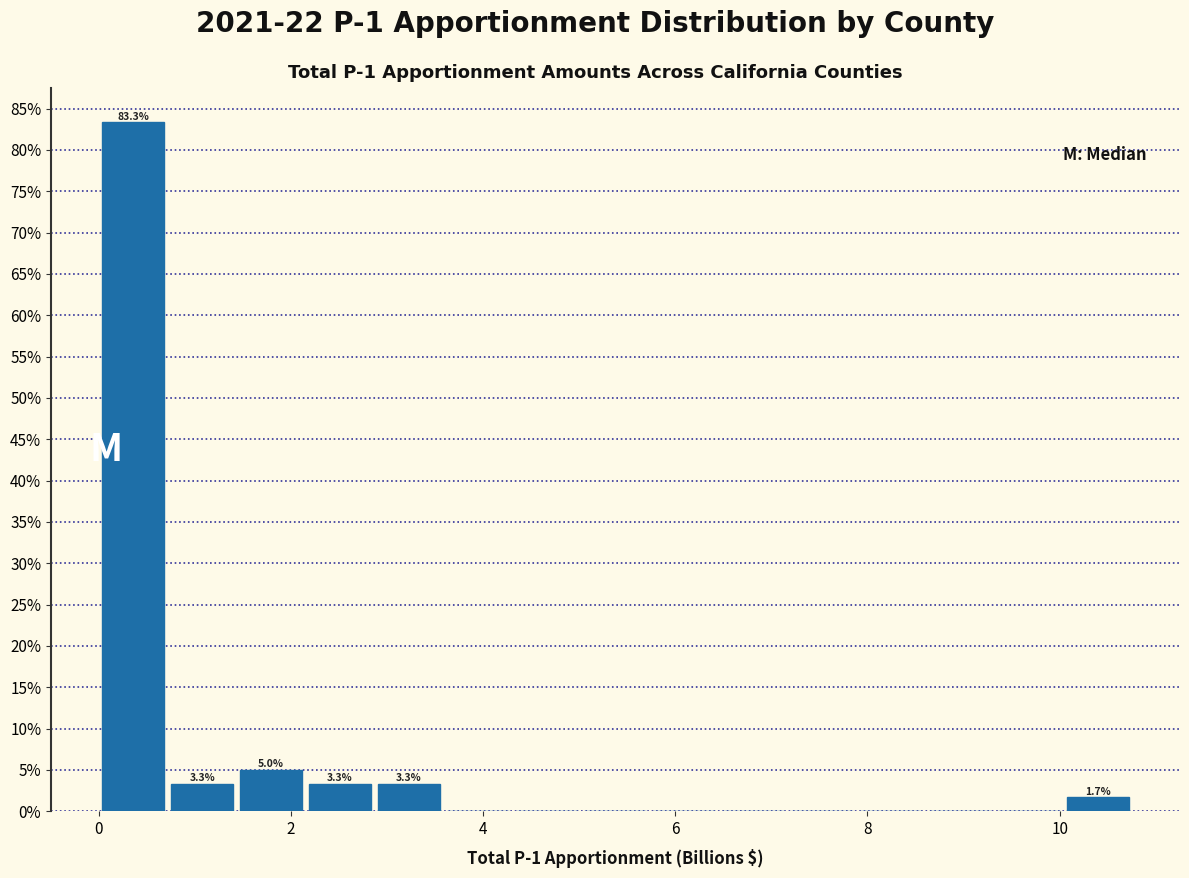

Around what value on the x-axis is the tallest bar? Give the approximate position of its centre, as read against the axis.

0.4